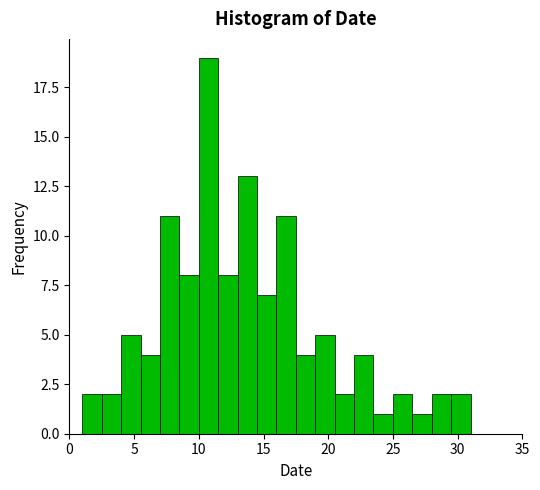

Read against the x-axis, roughly where is the centre of the tallest bar?

11.0